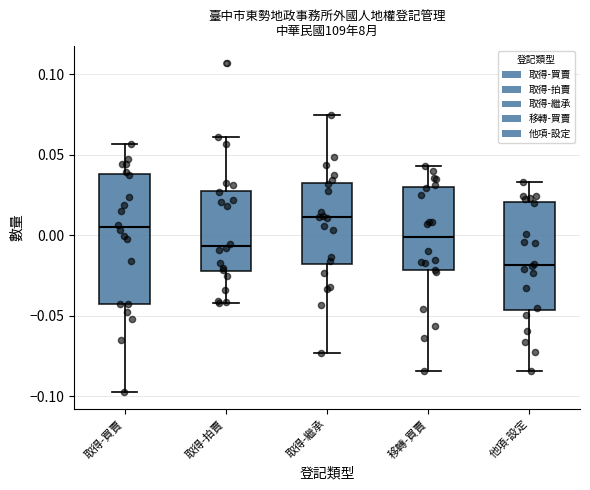

Reading left to right, transcribe this box plot: for each box, give where its median line is, the range the box spans, and where its two whiskers end, as read against the y-axis. The values are not printed on the chart, so give them approximately, as read against the axis.

取得-買賣: median 0.005, box -0.045 to 0.040, whiskers -0.100 to 0.055
取得-拍賣: median -0.005, box -0.020 to 0.030, whiskers -0.040 to 0.060
取得-繼承: median 0.010, box -0.020 to 0.030, whiskers -0.075 to 0.075
移轉-買賣: median 0.000, box -0.020 to 0.030, whiskers -0.085 to 0.045
他項-設定: median -0.020, box -0.045 to 0.020, whiskers -0.085 to 0.035